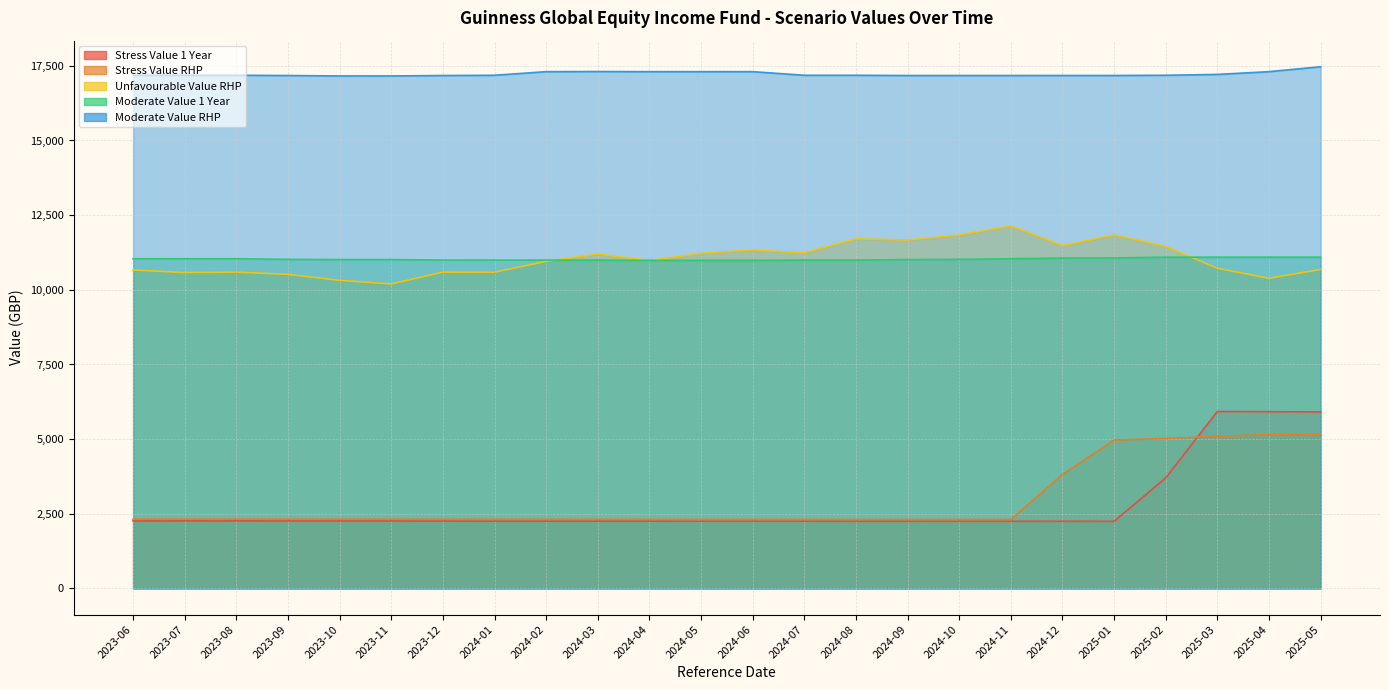

How many categories are shown in the chart?

24